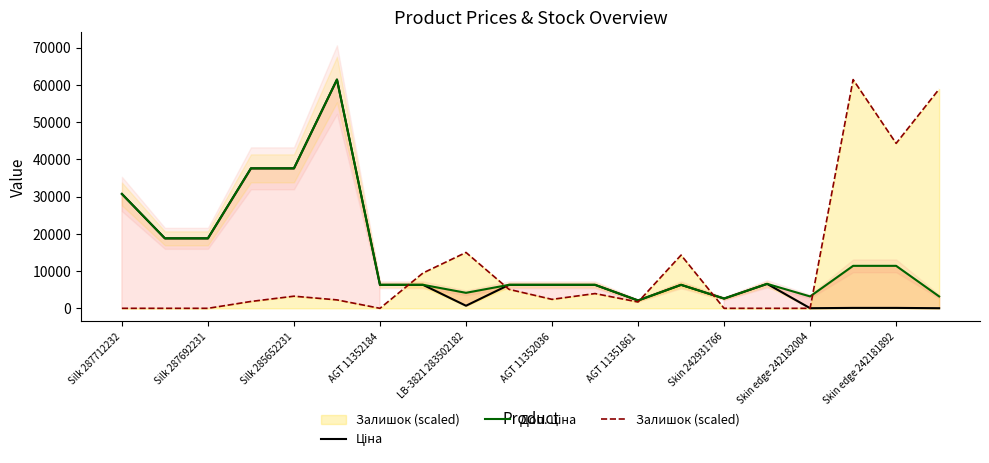

Is it true that Залишок (scaled) equals -18546.4 at Silk 287712232?

False